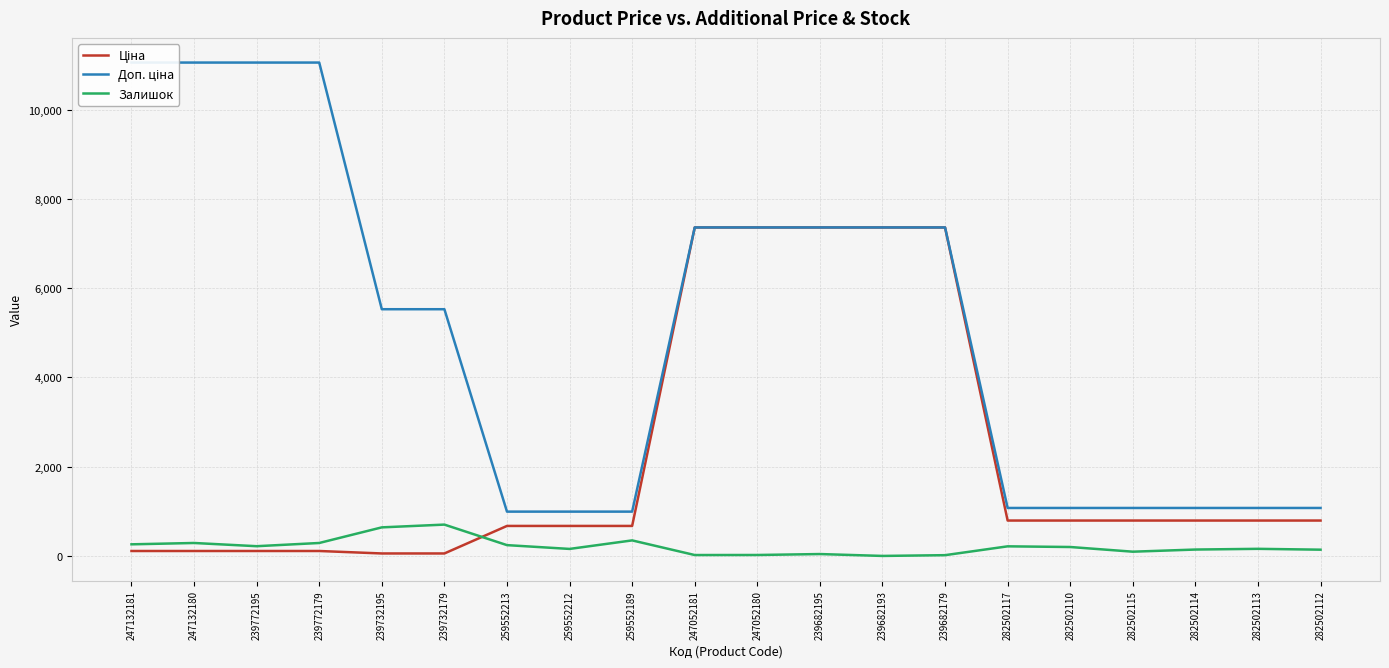

True or false: Доп. ціна and Ціна cross at least once.

False